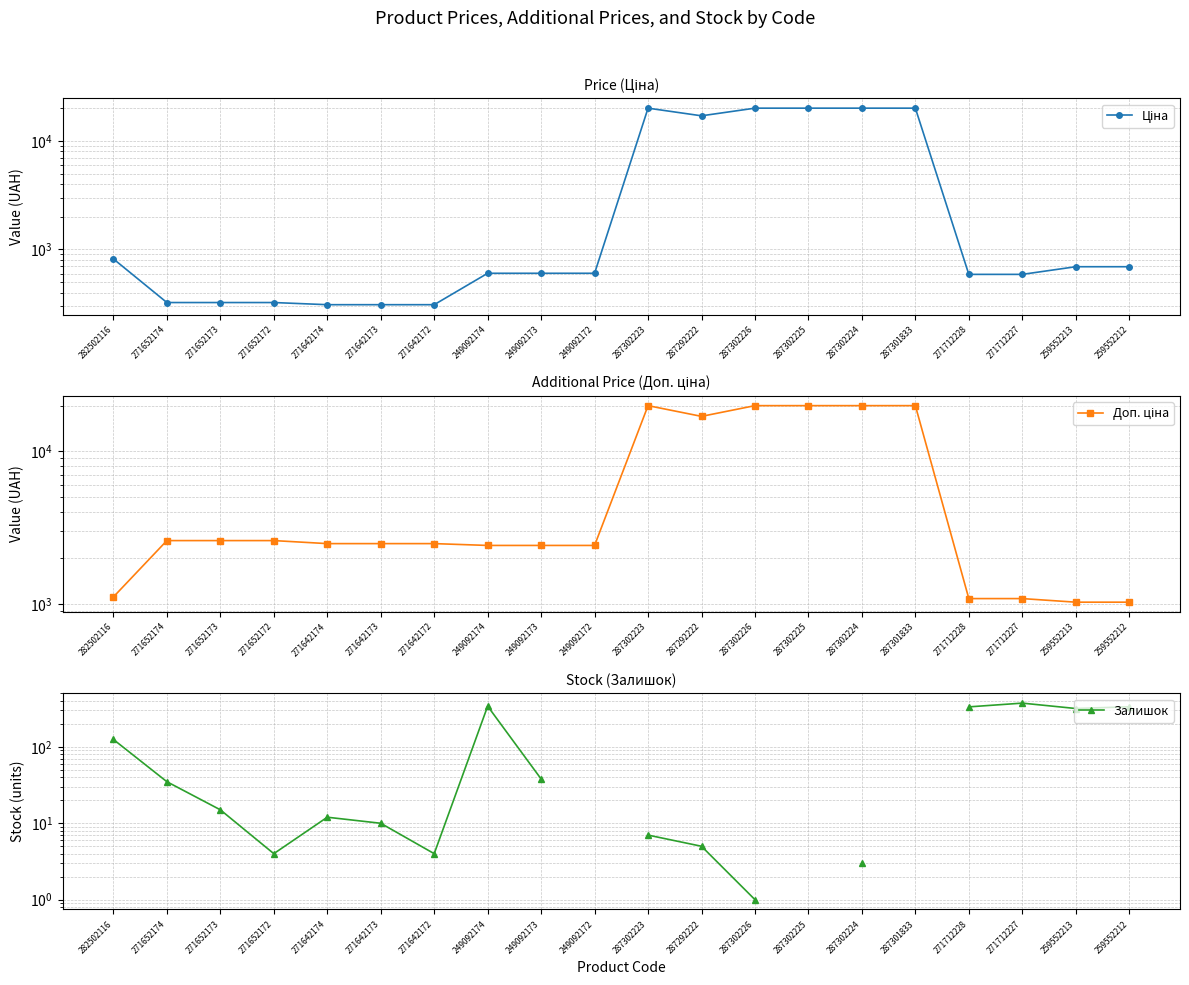

What is the sum of the Доп. ціна values at 271652173 and 287302224?

22562.5